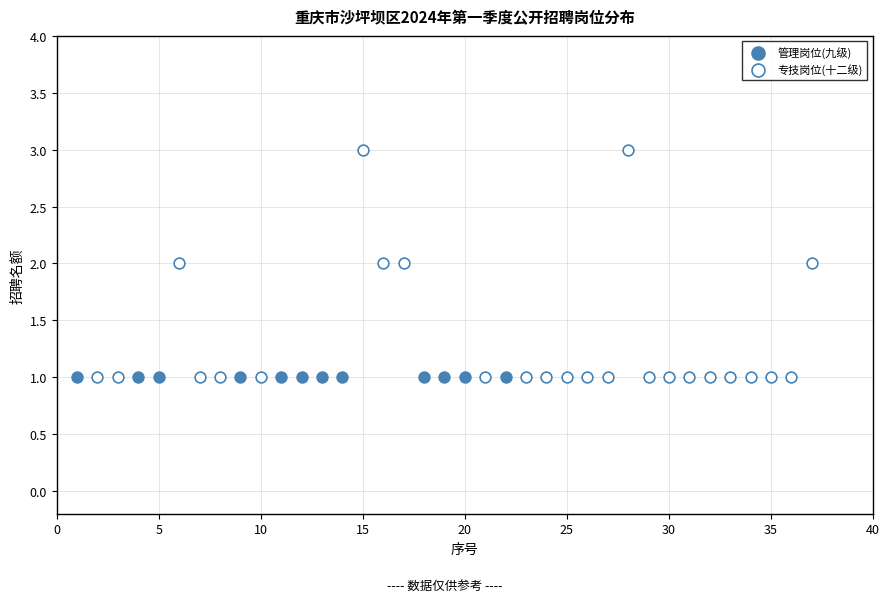

Which series reaches the maximum Y coordinate?

专技岗位(十二级)